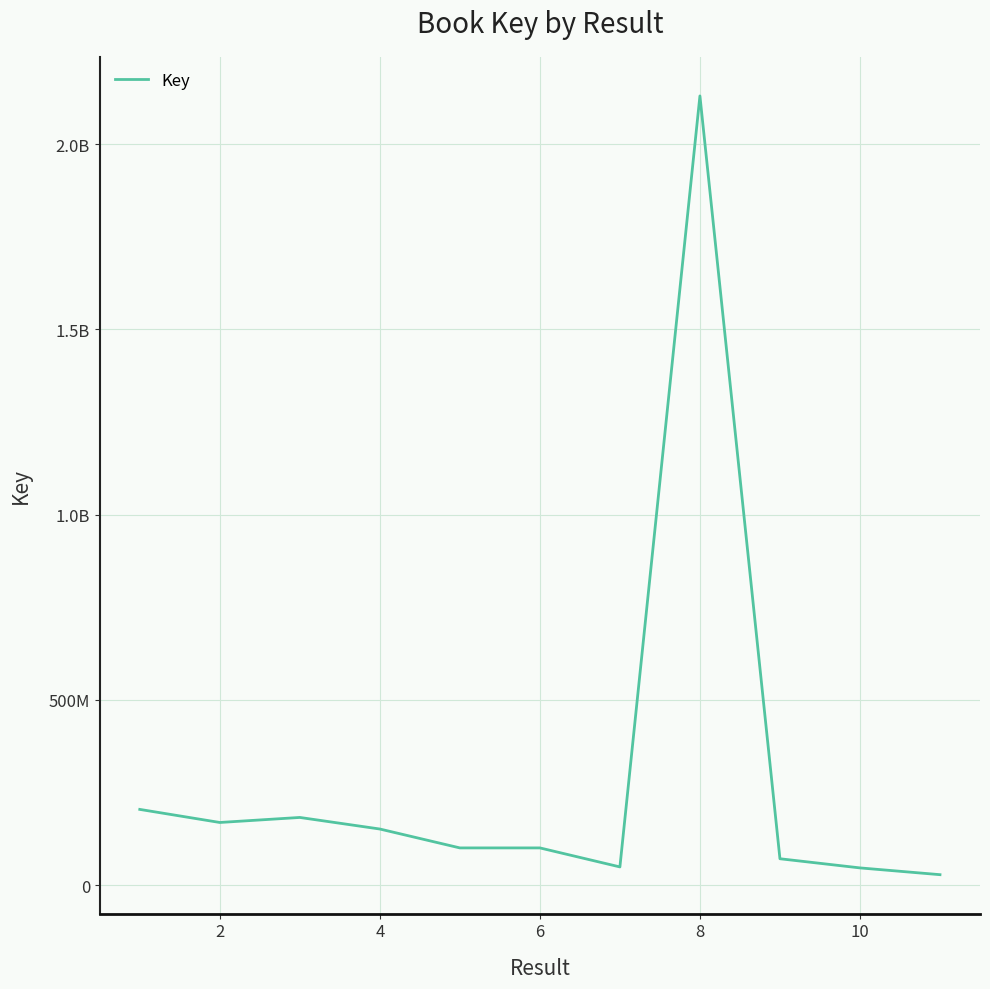

What is the difference between the second highest and minimum values?

176213086